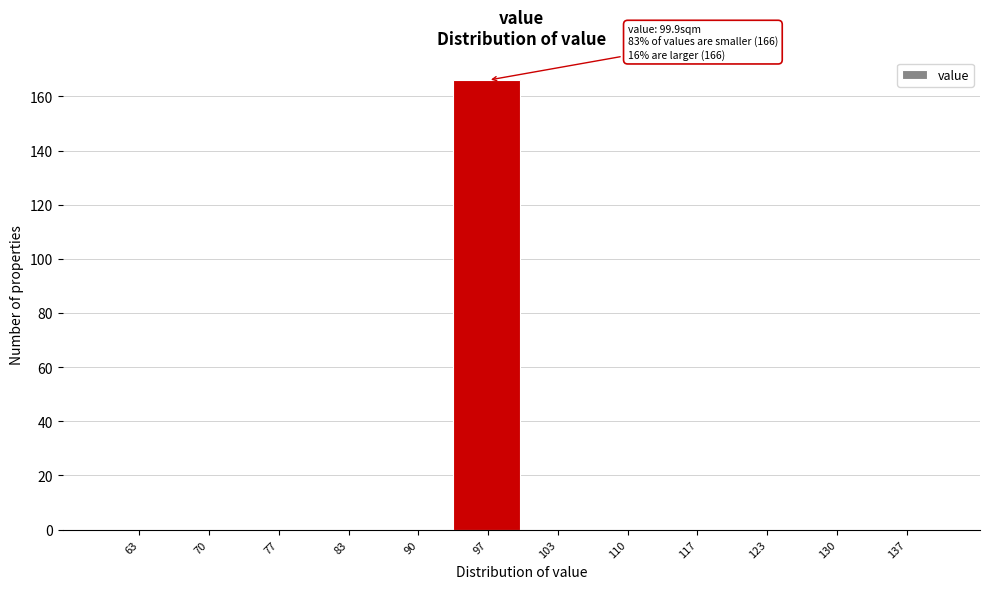

Which range on the x-axis has the tallest bar?

93 to 100